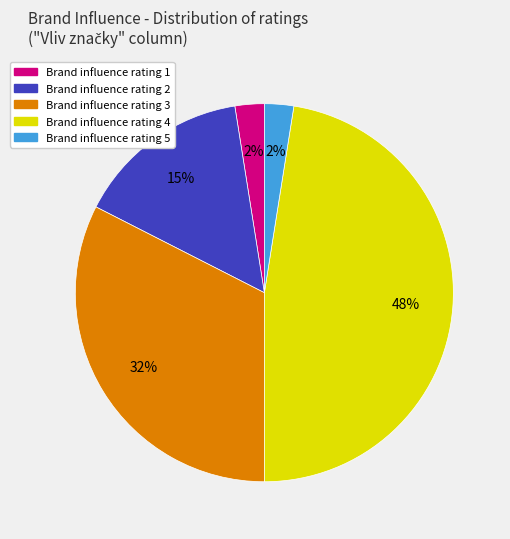

Count the number of slices in the pie.

5